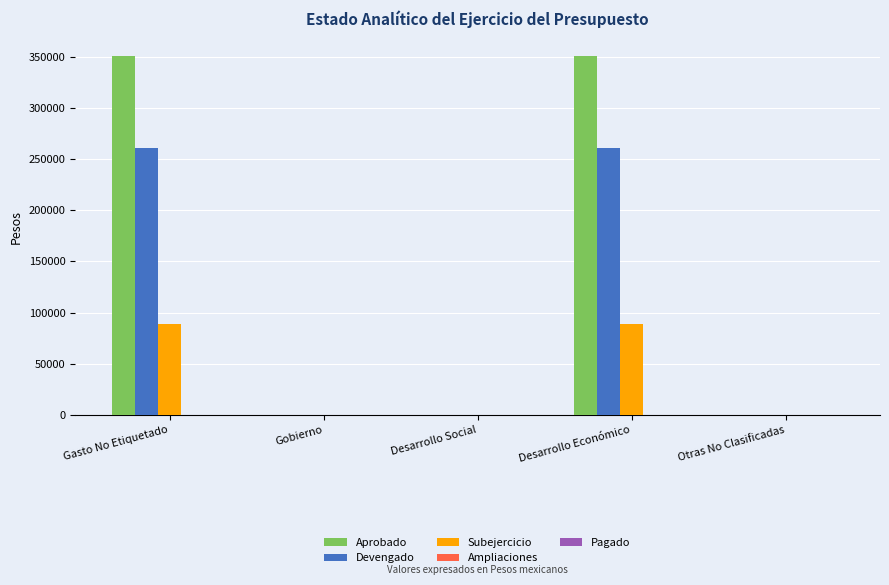

Are the bars grouped side by side (vs. stacked)?

Yes